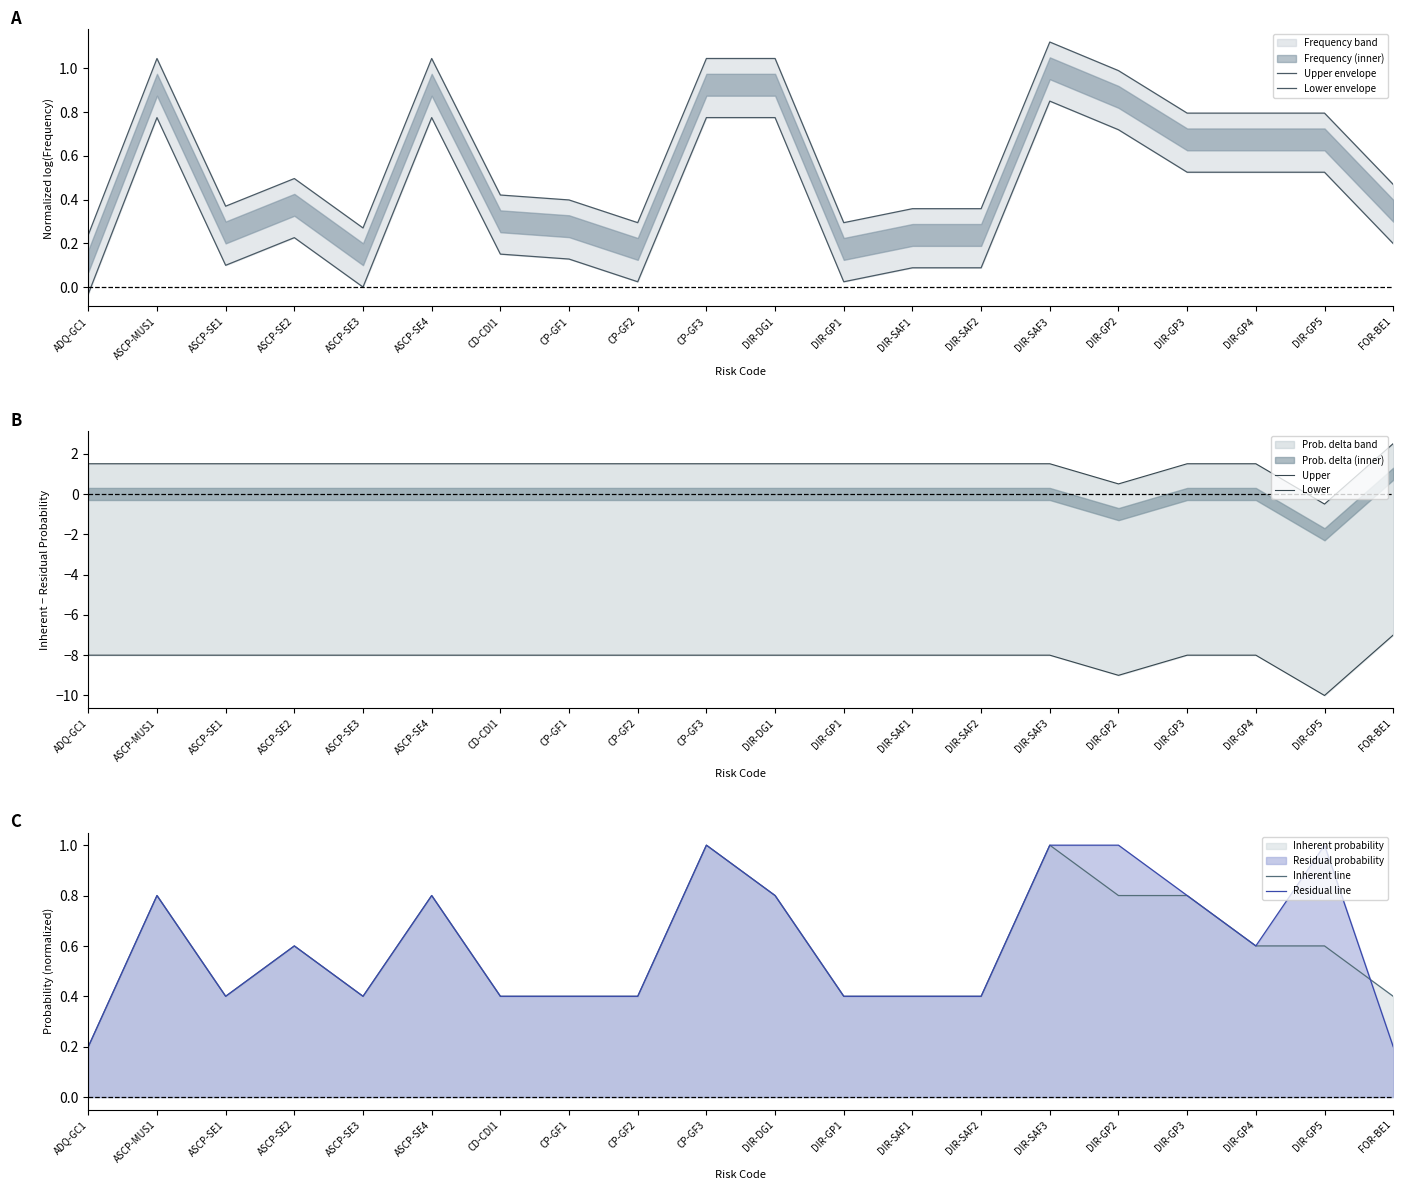

Read the Upper value at DIR-SAF1.

1.5